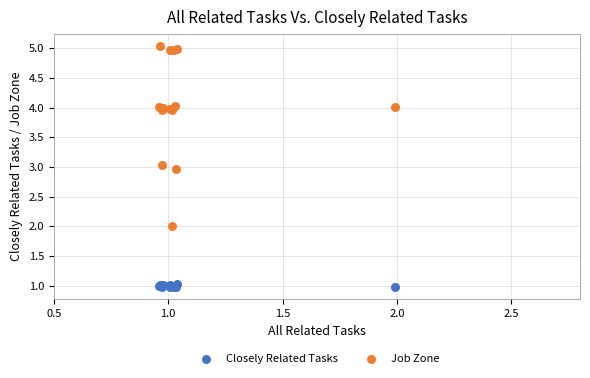

Which series reaches the minimum Y coordinate?

Closely Related Tasks